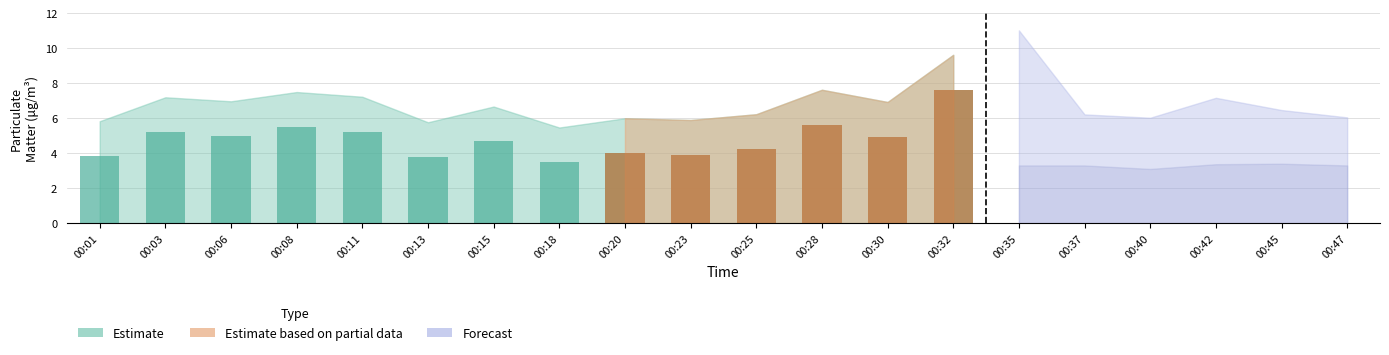

Is the value of P1_upper at 00:03 greater than the value of P2_upper at 00:01?

Yes